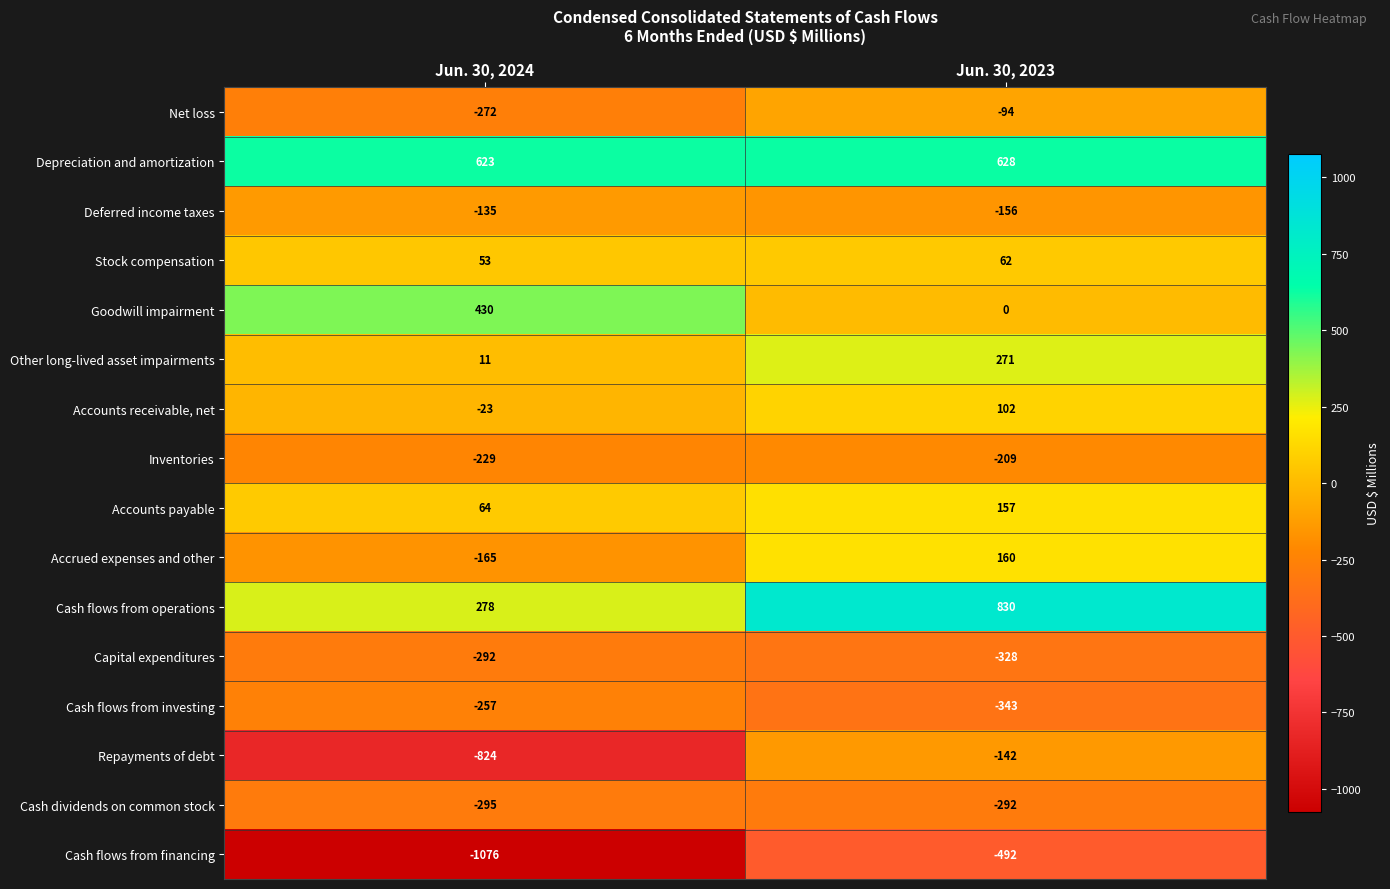

What is the difference between the Inventories values at Jun. 30, 2024 and Jun. 30, 2023?

20